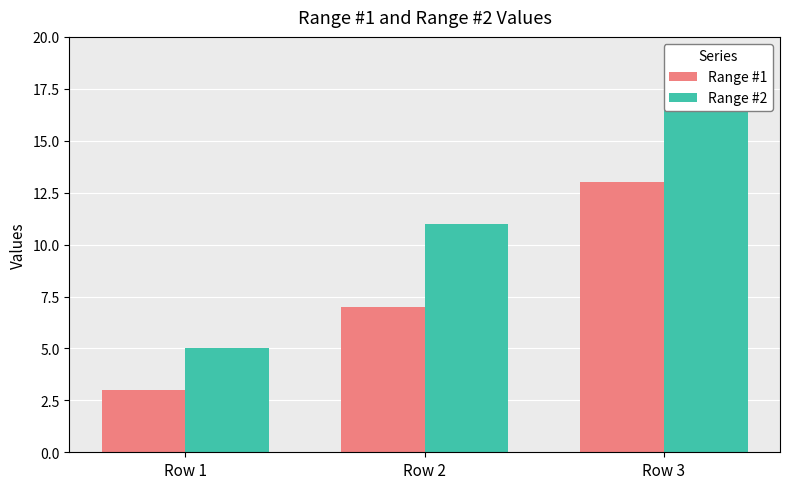

How many groups of bars are there?

3